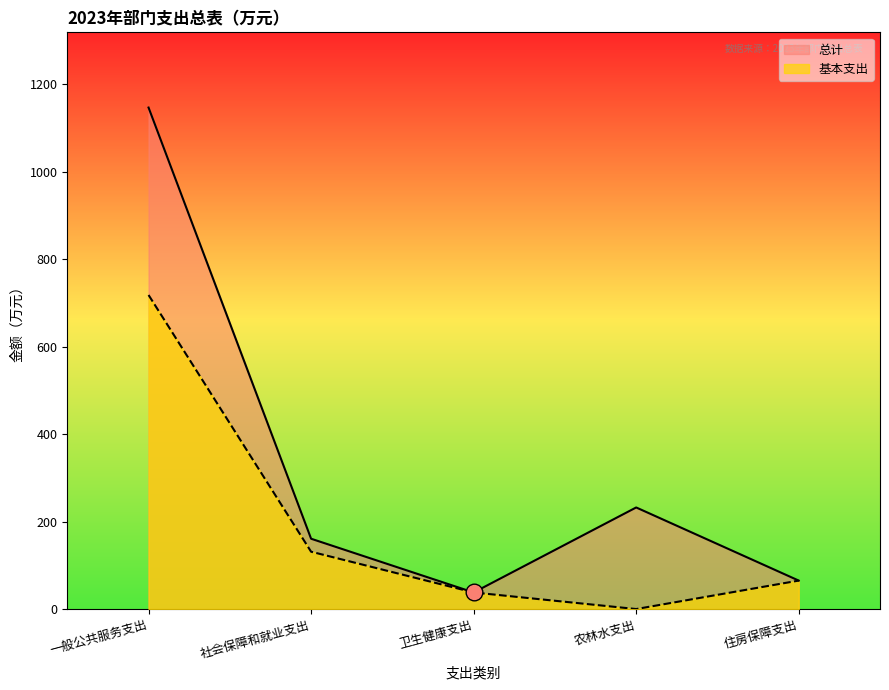

How many data points in 基本支出 are above 65?

3